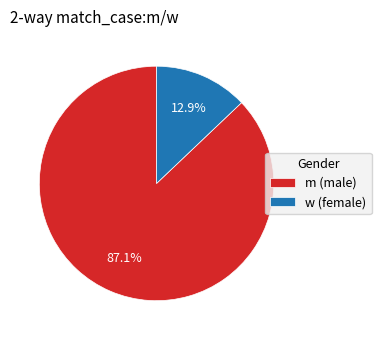

Between m (male) and w (female), which is larger?

m (male)